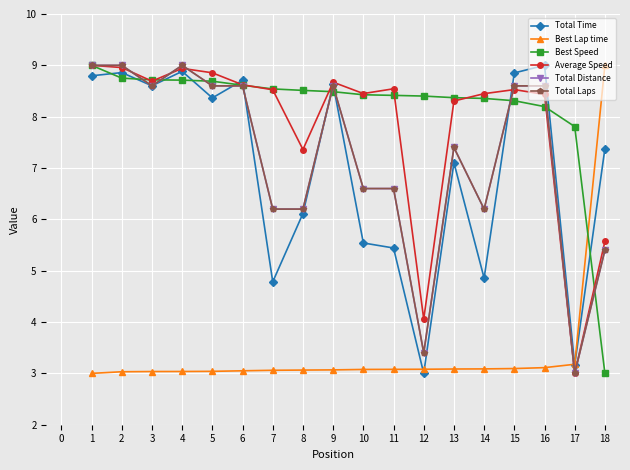

Is this an area chart (filled region under the line)?

No